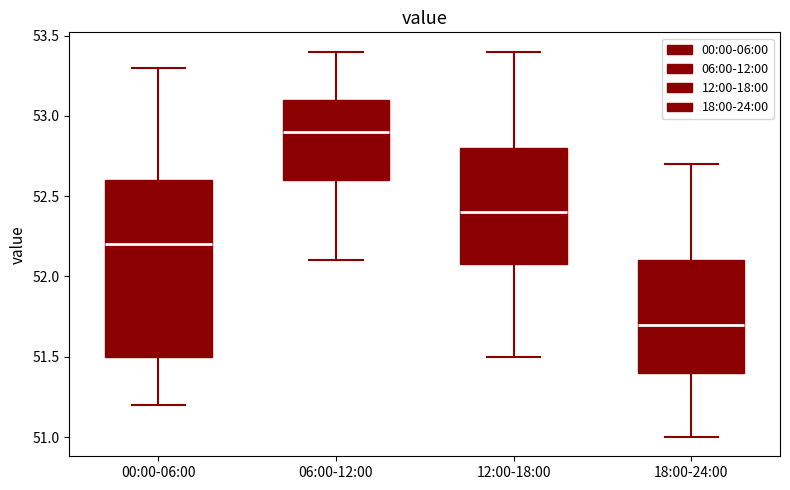

Which box is the tallest, from its lower edge to its upper edge?

00:00-06:00